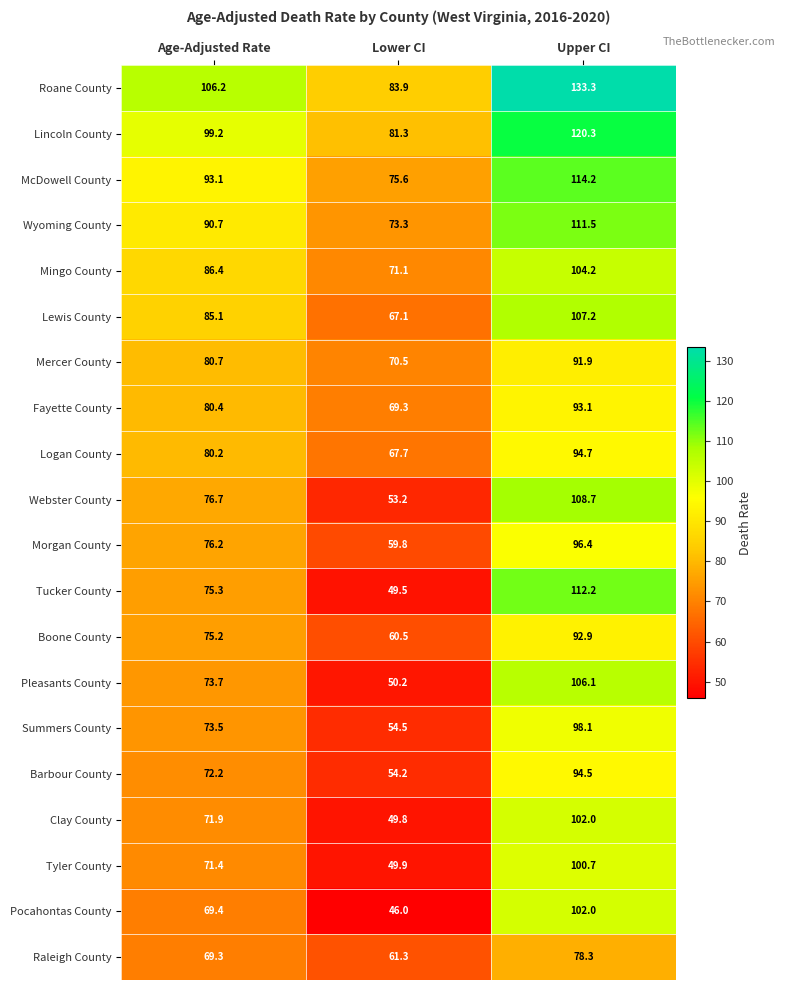

What is the greatest value displayed?

133.3